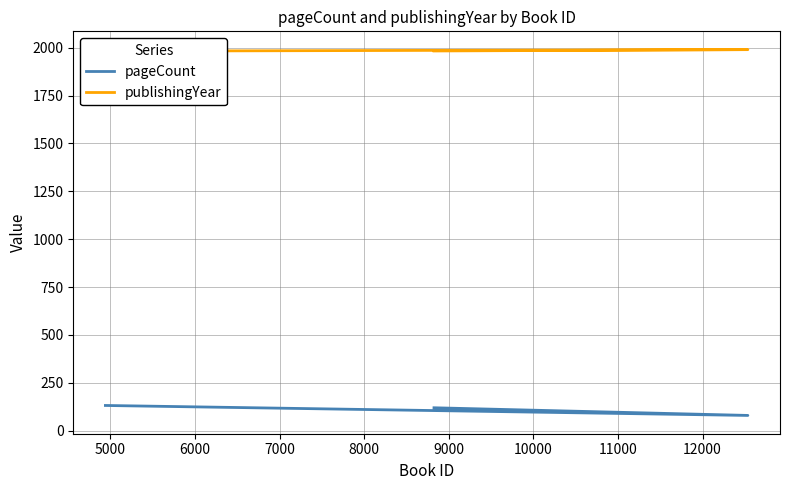

True or false: publishingYear has a value of 1982 at 6000.

True